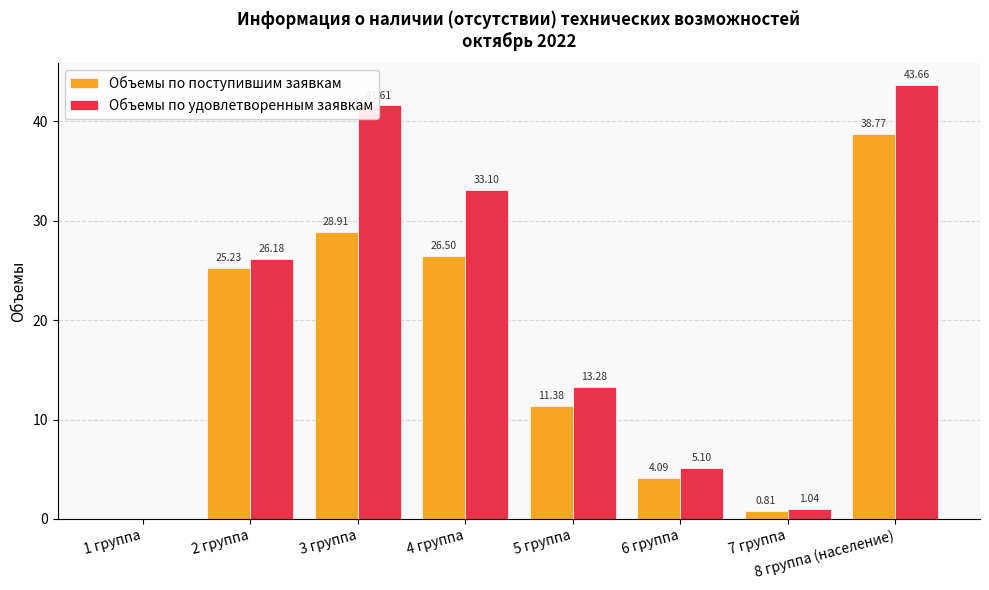

What is the difference between the Объемы по поступившим заявкам values at 8 группа (население) and 4 группа?

12.3